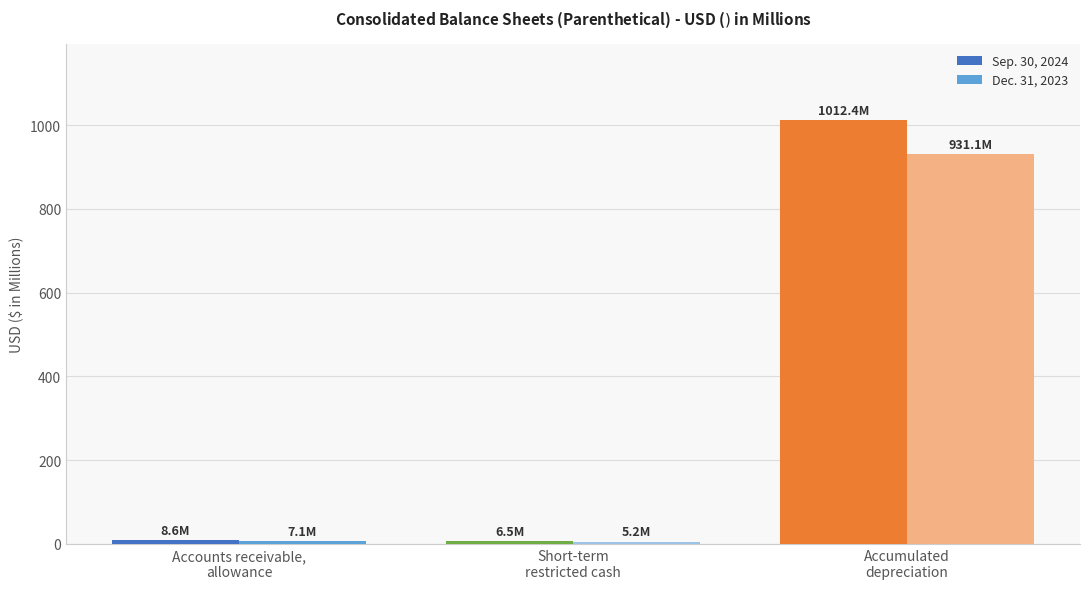

What is the label of the 1st bar from the left?

Accounts receivable,
allowance